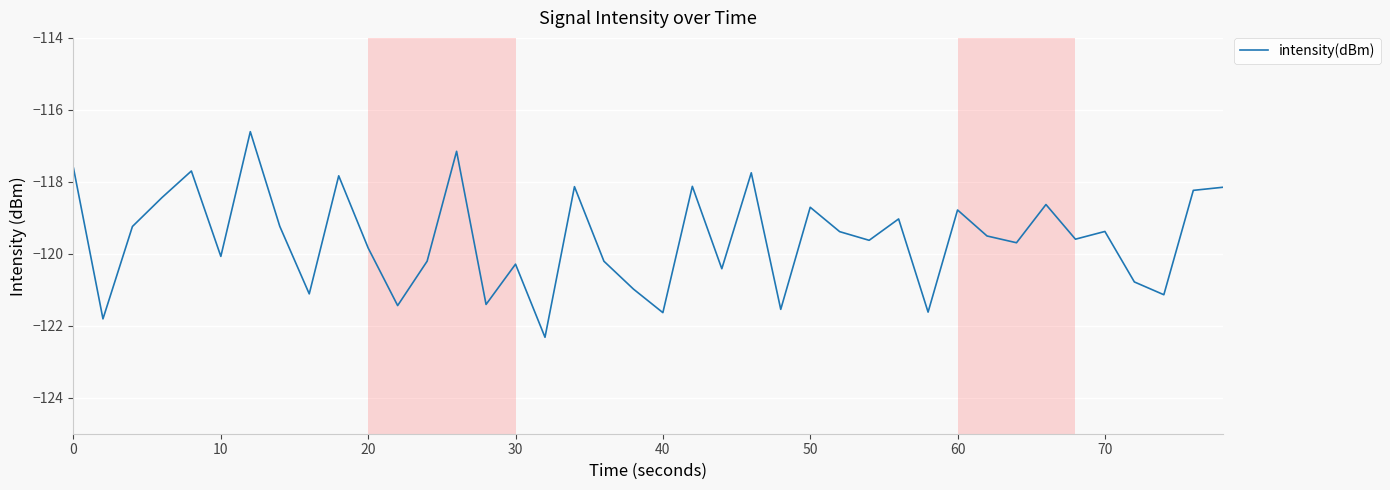

What is the difference between the maximum and minimum values?

5.7